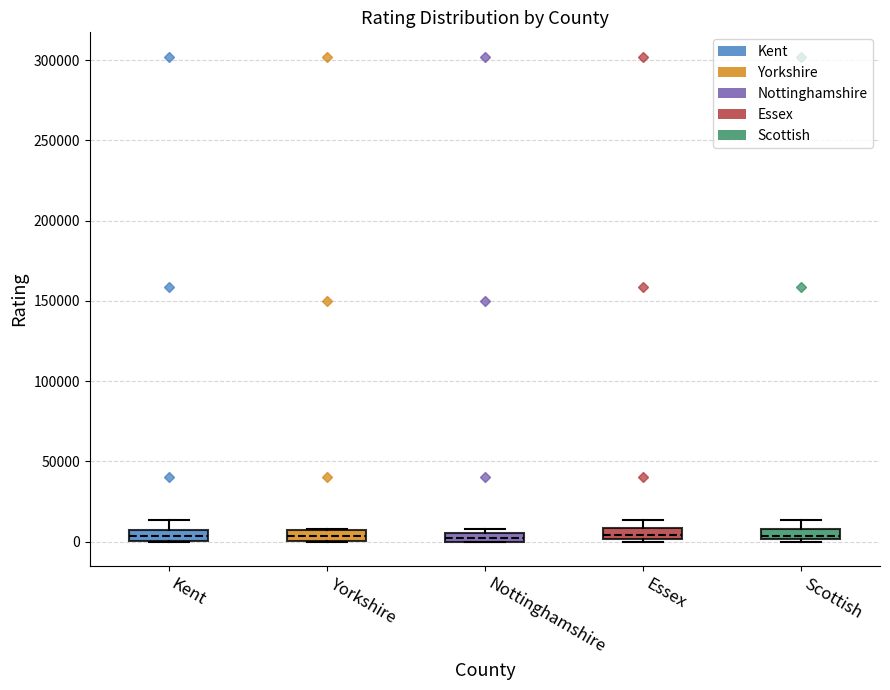

Where is the lower edge of the box for Essex on the y-axis? The values are not printed on the chart, so give them approximately, as read against the axis.

0